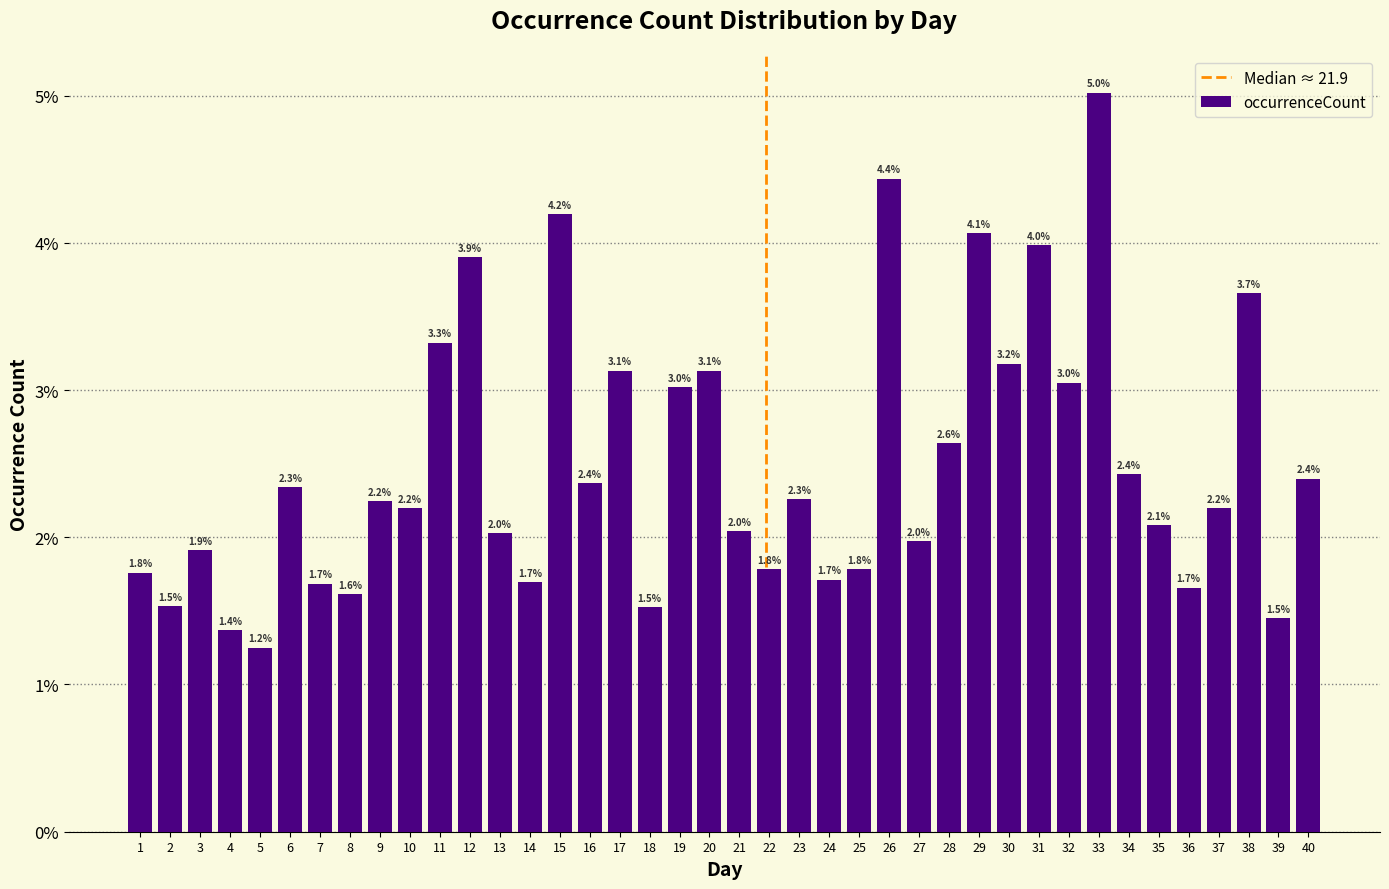

Does the chart contain any negative values?

No